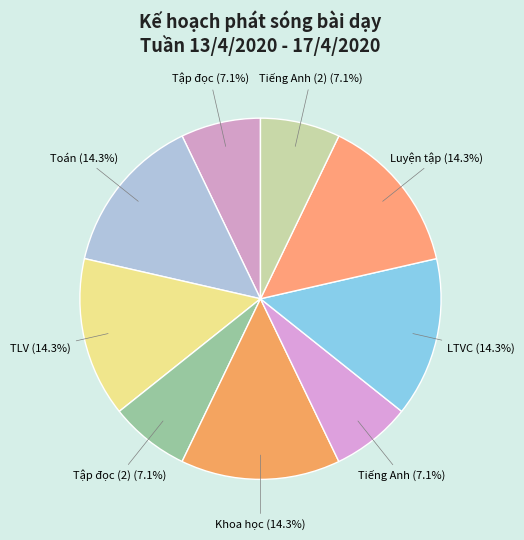

To the nearest percent, what percentage of the pie is Tiếng Anh (2)?

7%